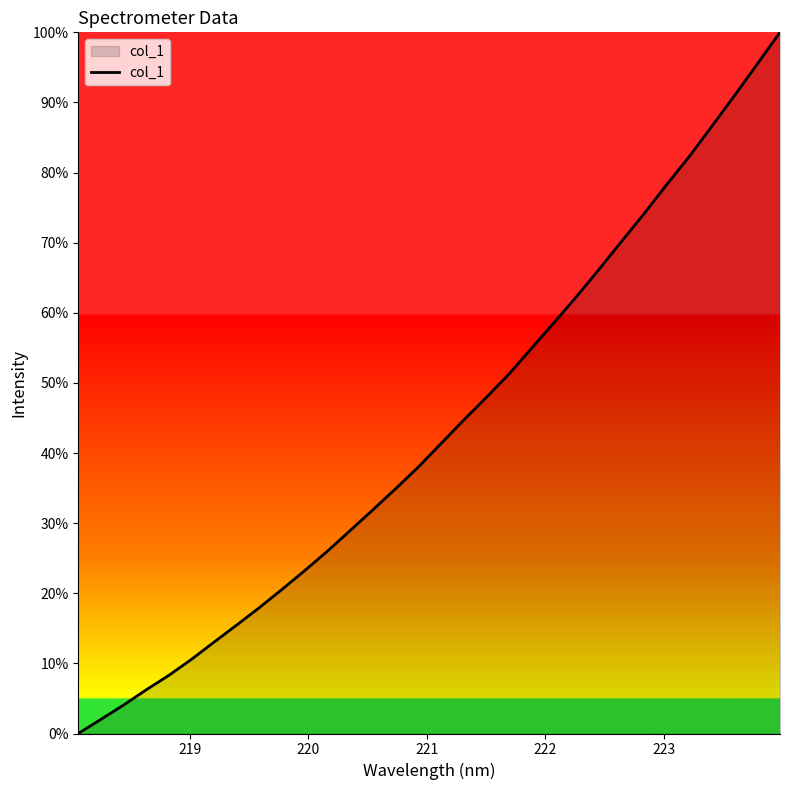

What is the greatest value displayed?

100.0